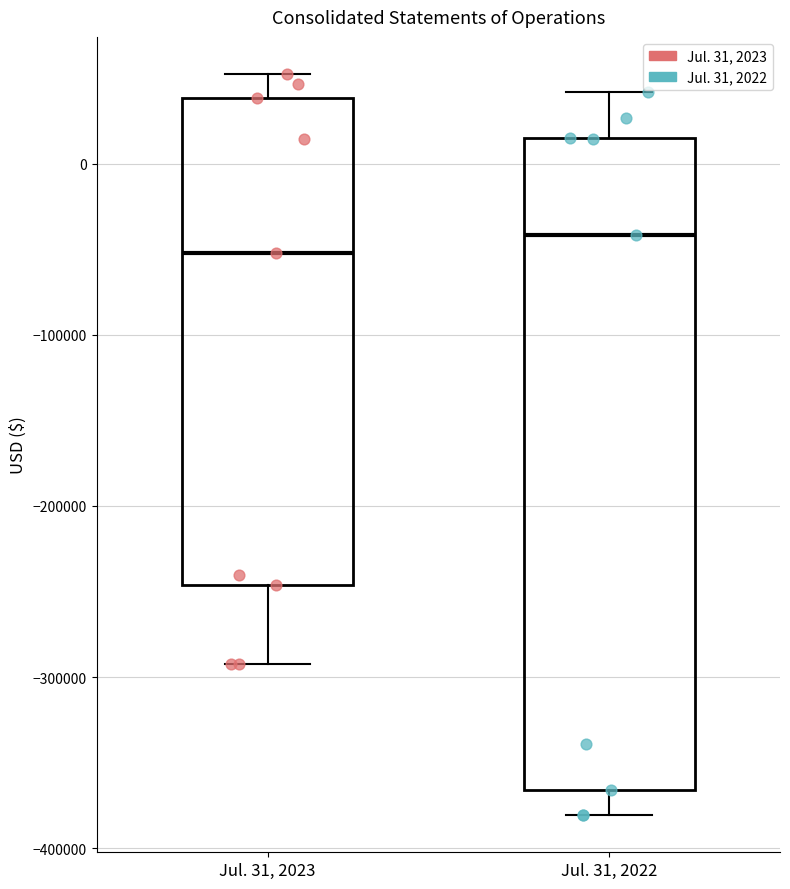

Reading left to right, transcribe this box plot: for each box, give where its median line is, the range the box spans, and where its two whiskers end, as read against the y-axis. The values are not printed on the chart, so give them approximately, as read against the axis.

Jul. 31, 2023: median -50000, box -250000 to 40000, whiskers -290000 to 50000
Jul. 31, 2022: median -40000, box -370000 to 10000, whiskers -380000 to 40000